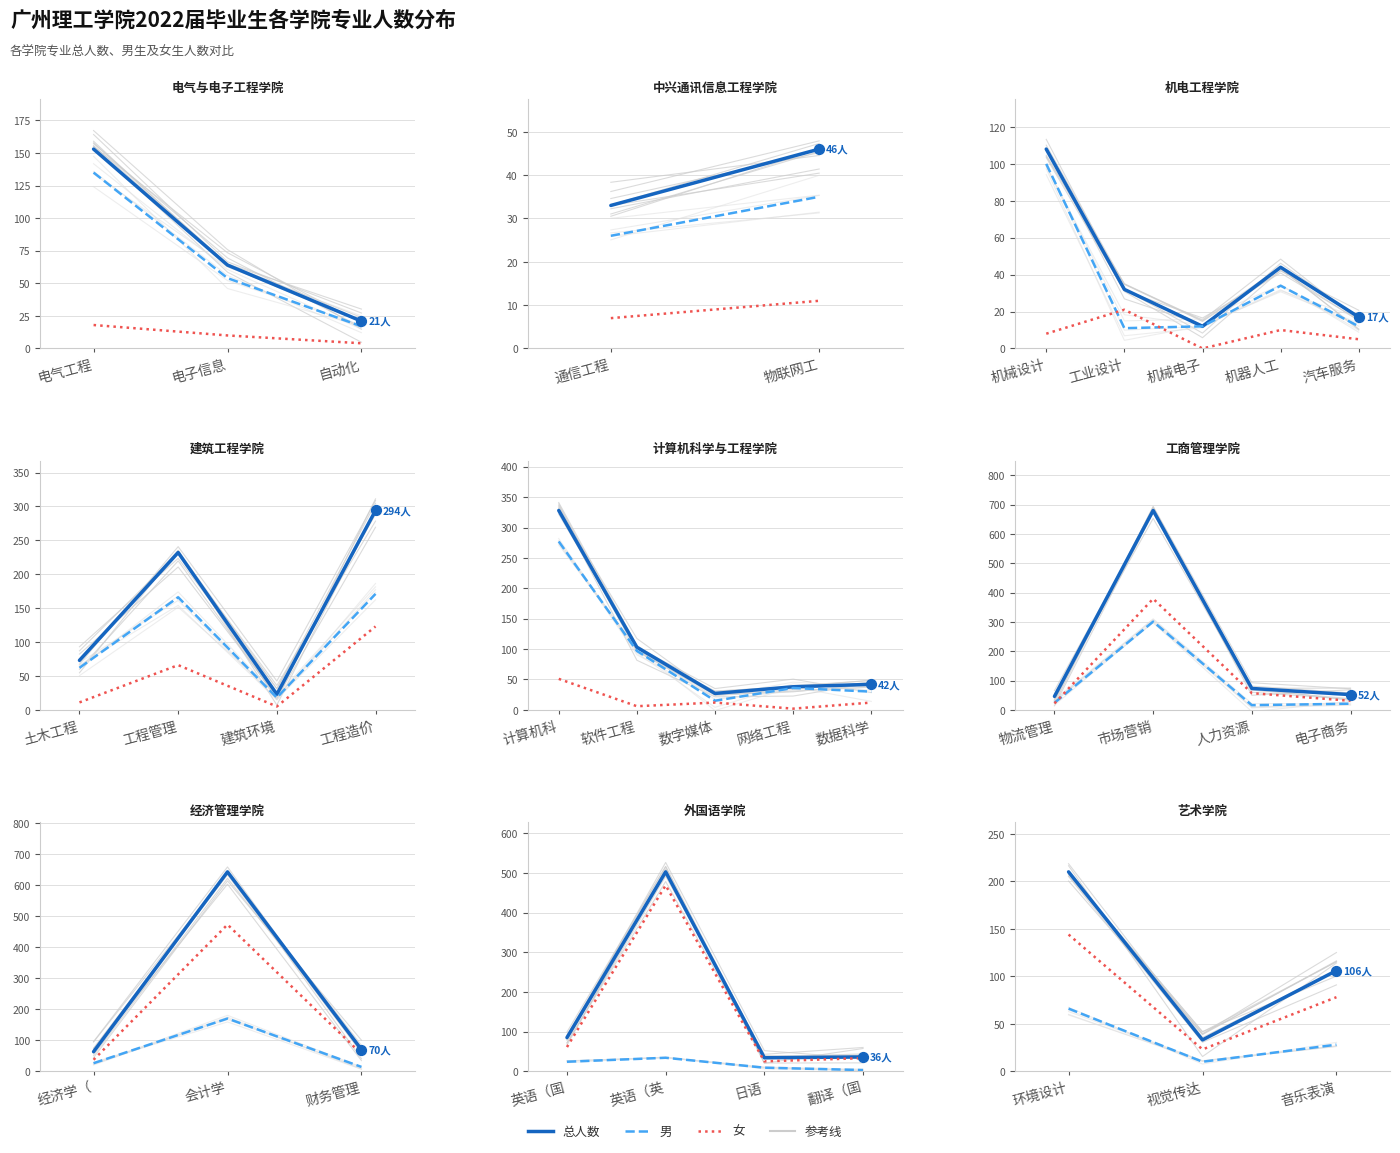

Which series has the largest Y range (max minus min)?

总人数